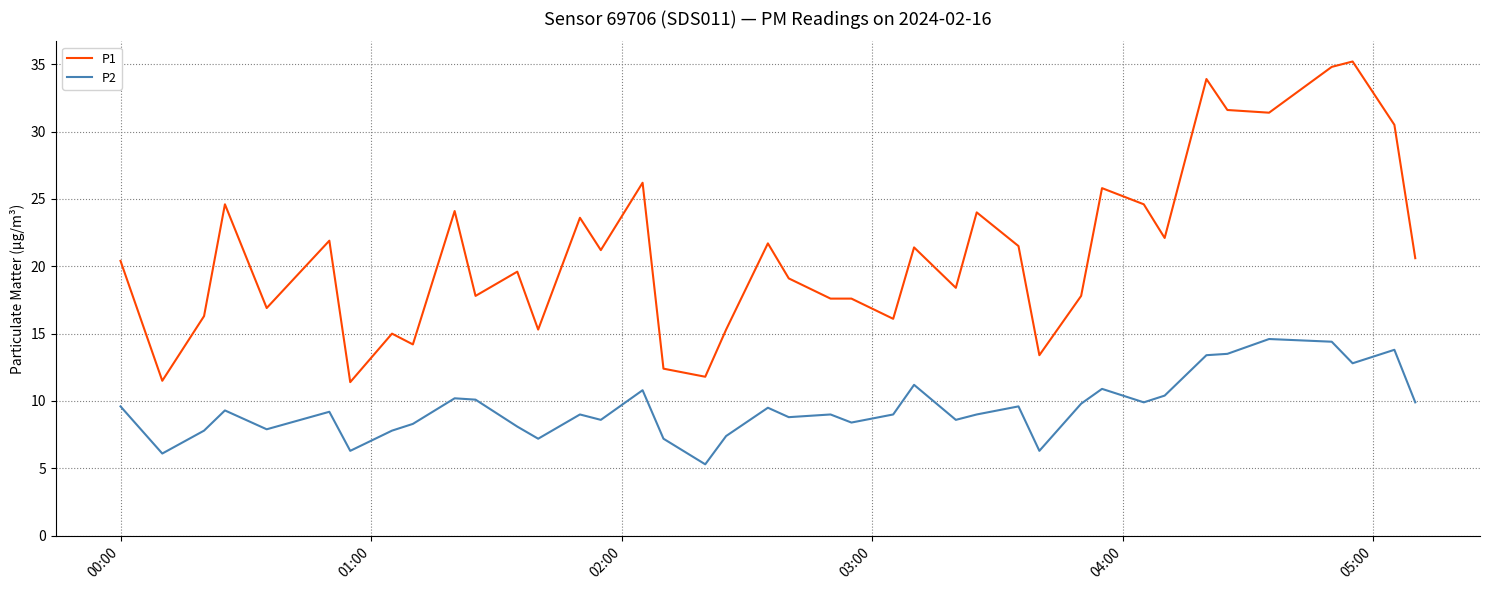

True or false: P2 has more than 0 interior local peaks.

True